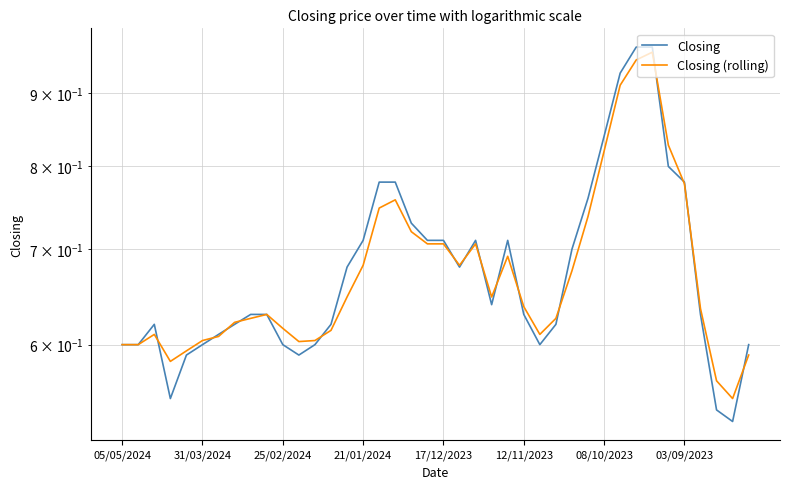

What is the value of the Closing point at the 15th from the left?

0.7